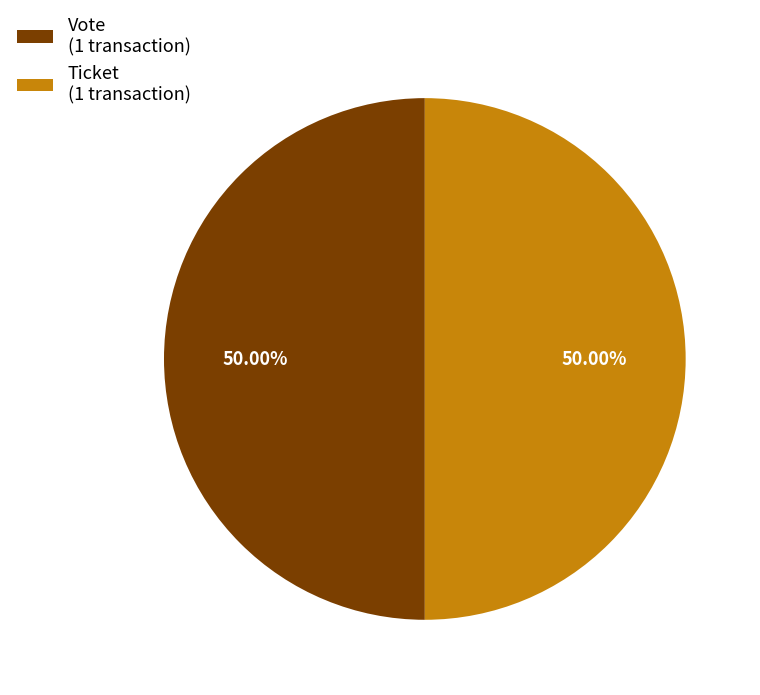

To the nearest percent, what portion does Vote represent?

50%